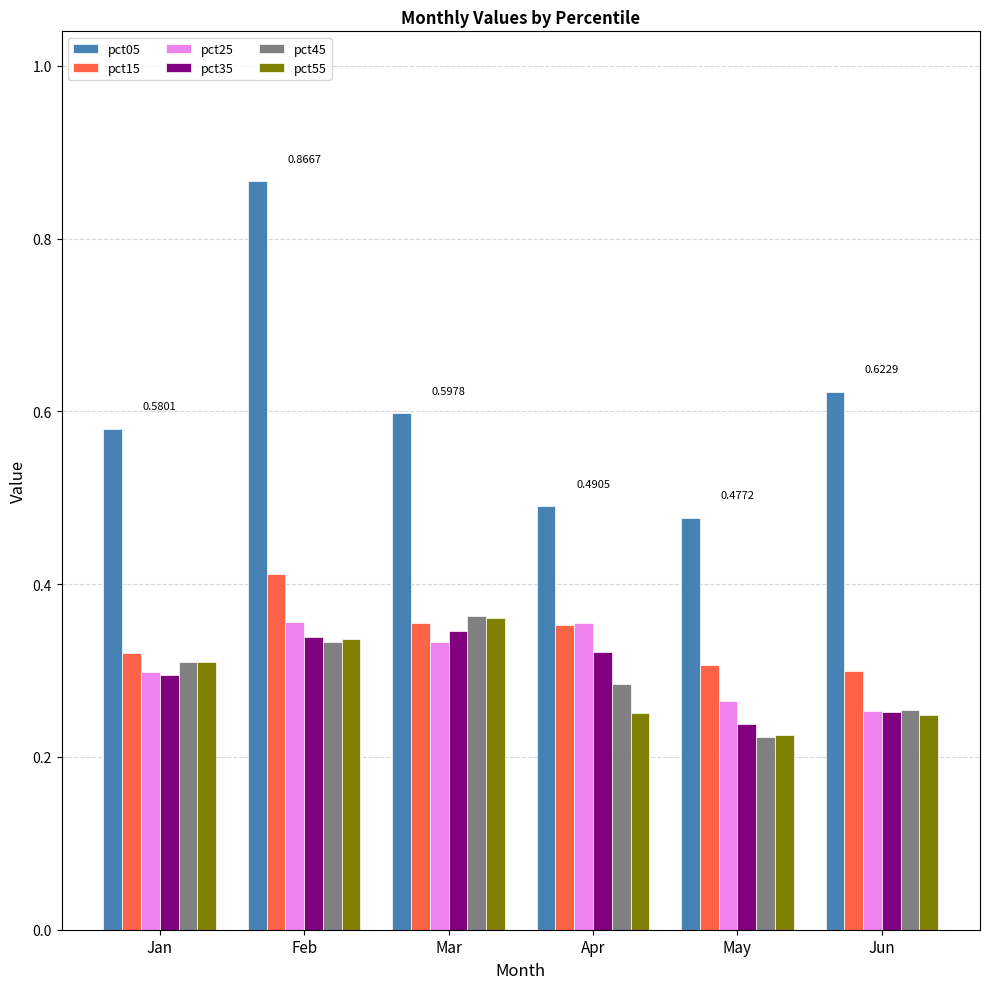

At which label does pct15 reach its peak?

Feb